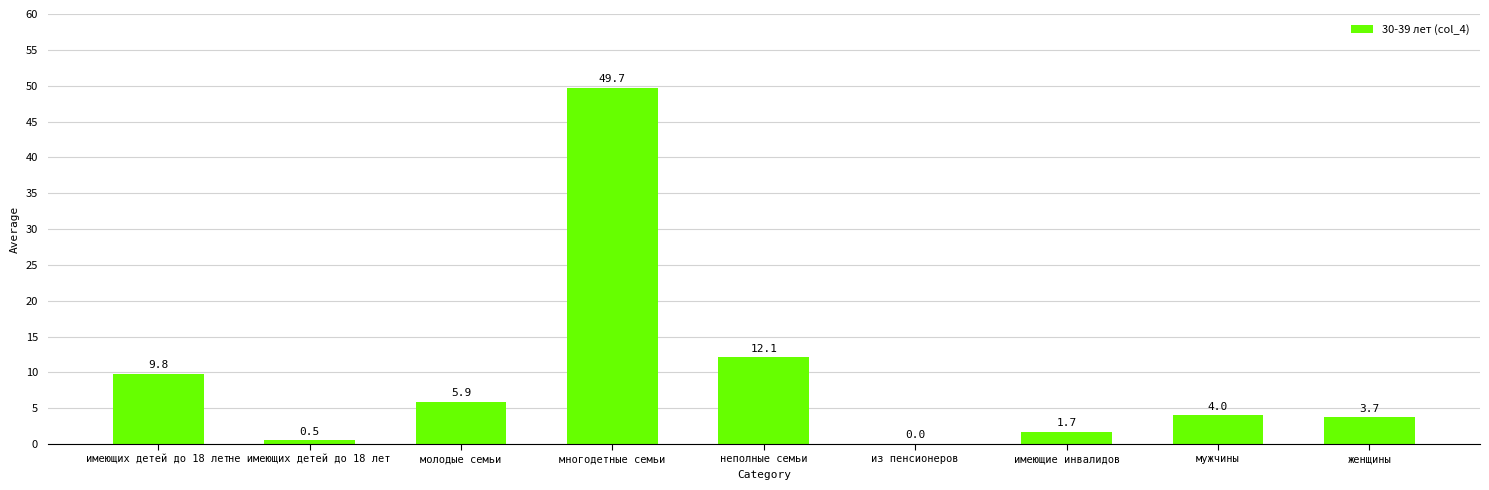

Count the number of values greater than 3.

6